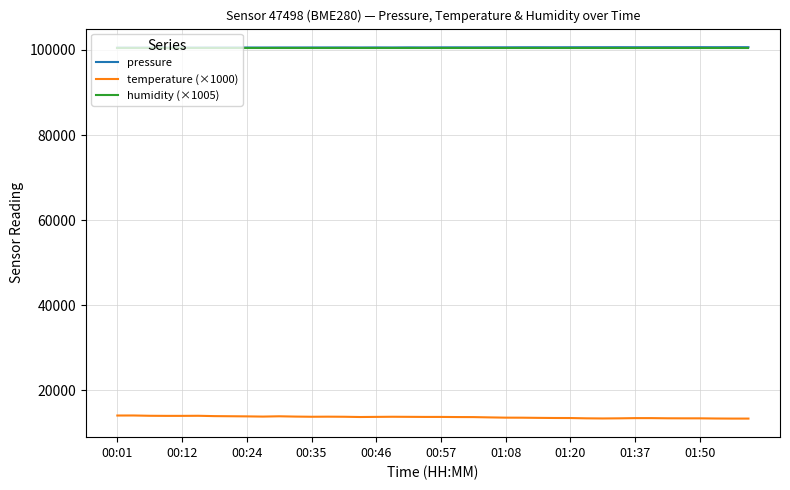

What are all the series names shown in the legend?

pressure, temperature (×1000), humidity (×1005)